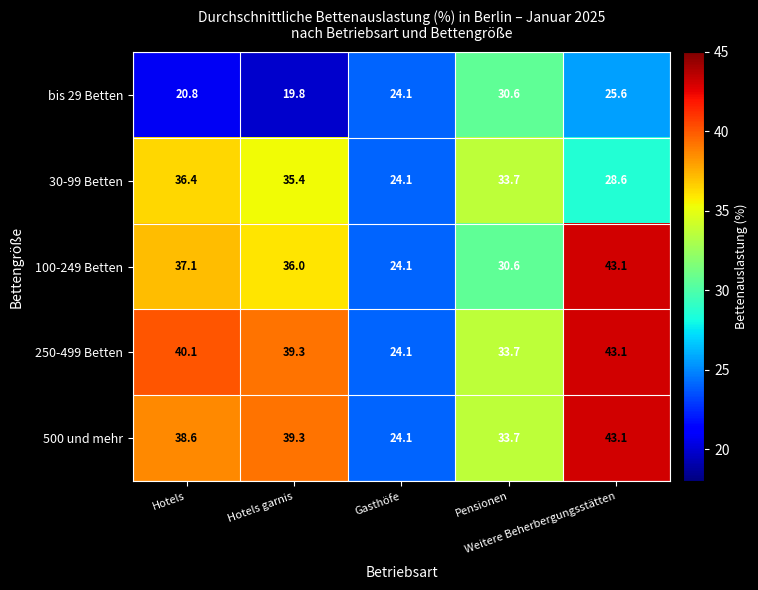

What is the minimum value shown in the chart?

19.8